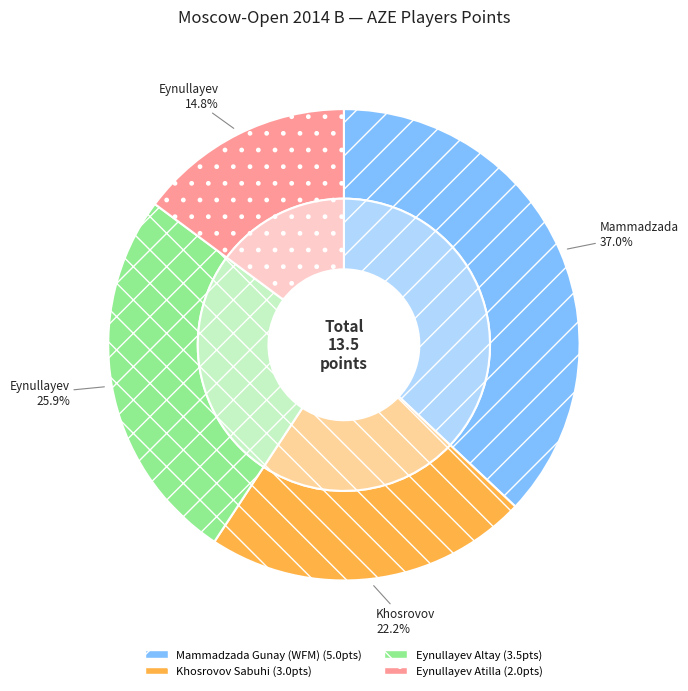

Does Khosrovov Sabuhi represent more than half of the total?

No